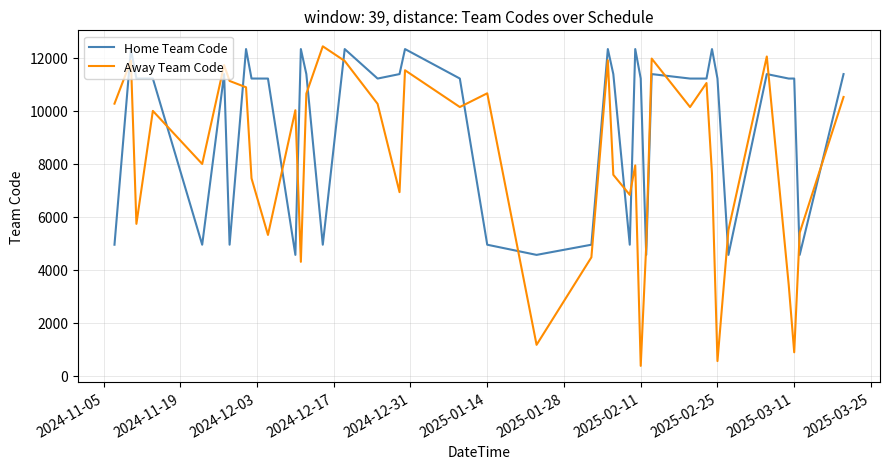

What is the maximum value for Home Team Code?

12337